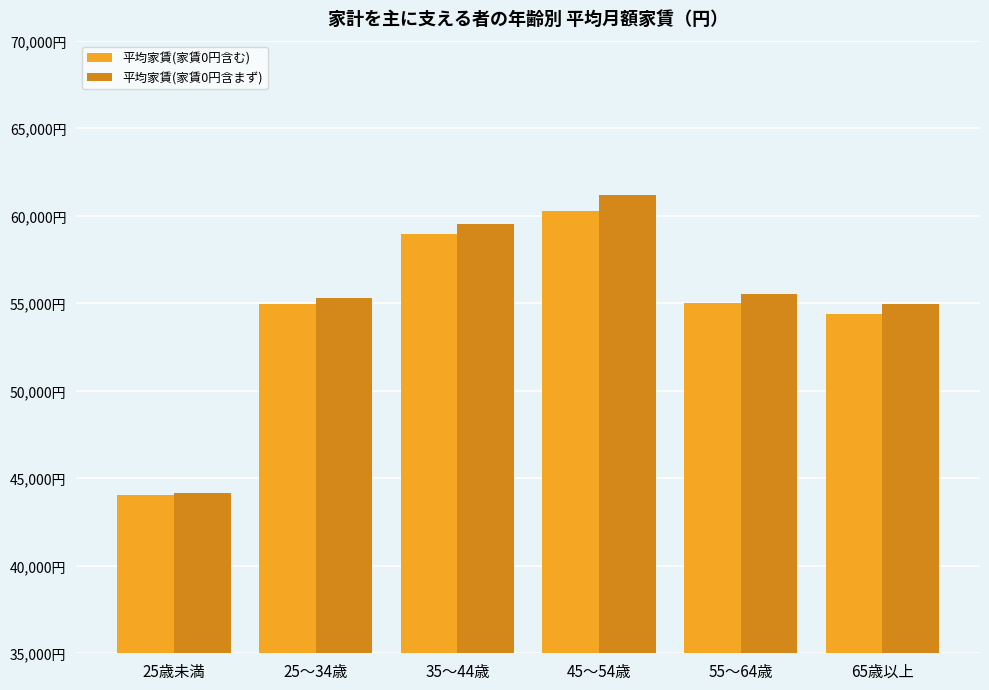

Rank the series by their average value, from highest to lowest.

平均家賃(家賃0円含まず), 平均家賃(家賃0円含む)